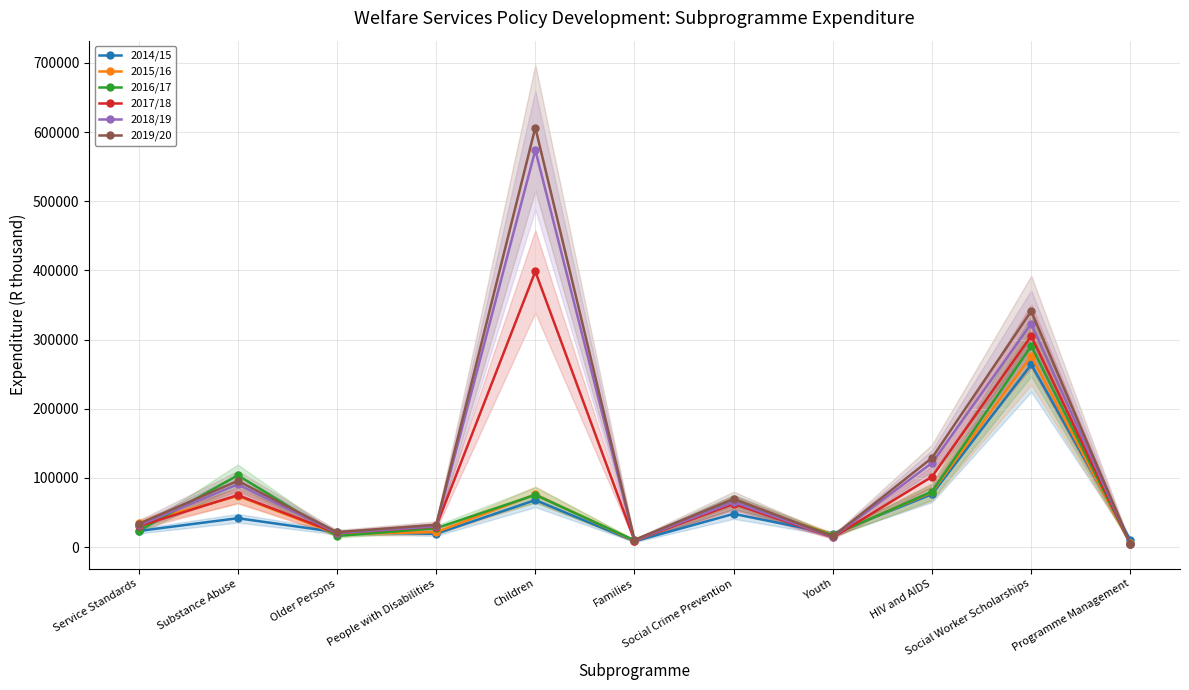

What is the difference between the second highest and second lowest values in the 2014/15 series?

66286